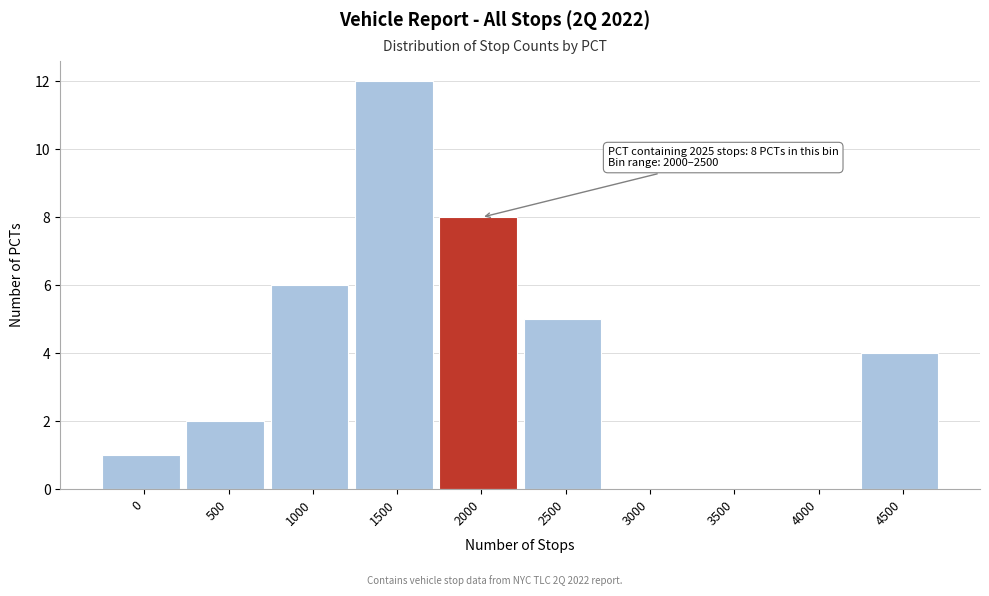

Reading right to left, transcribe all the data shown in this chart.

4500=4	4000=0	3500=0	3000=0	2500=5	2000=8	1500=12	1000=6	500=2	0=1